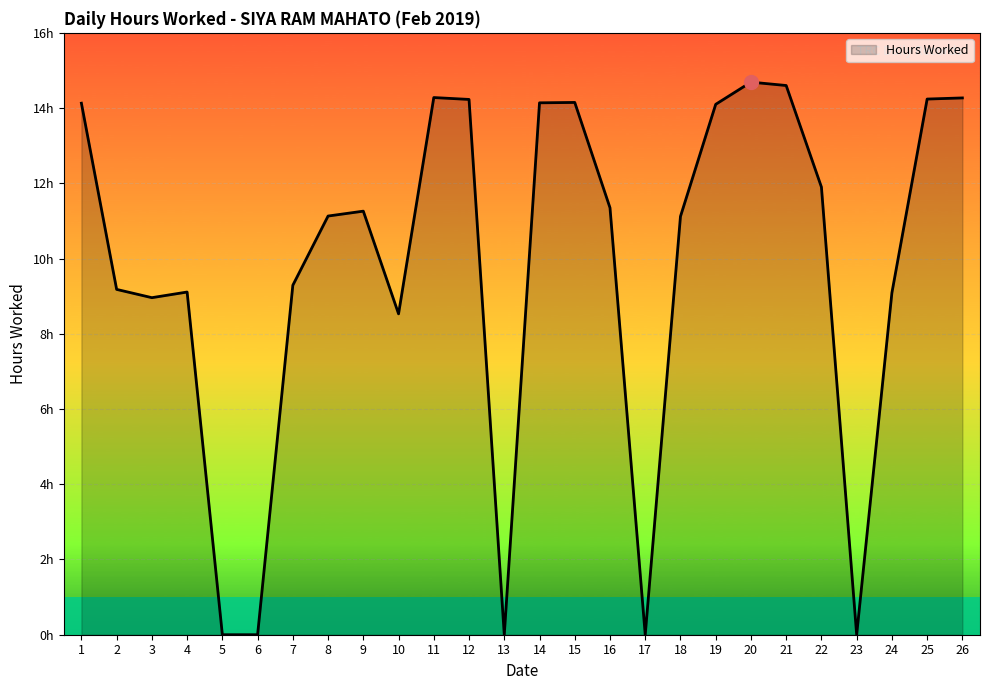

Does the chart display data point markers on the line(s)?

No